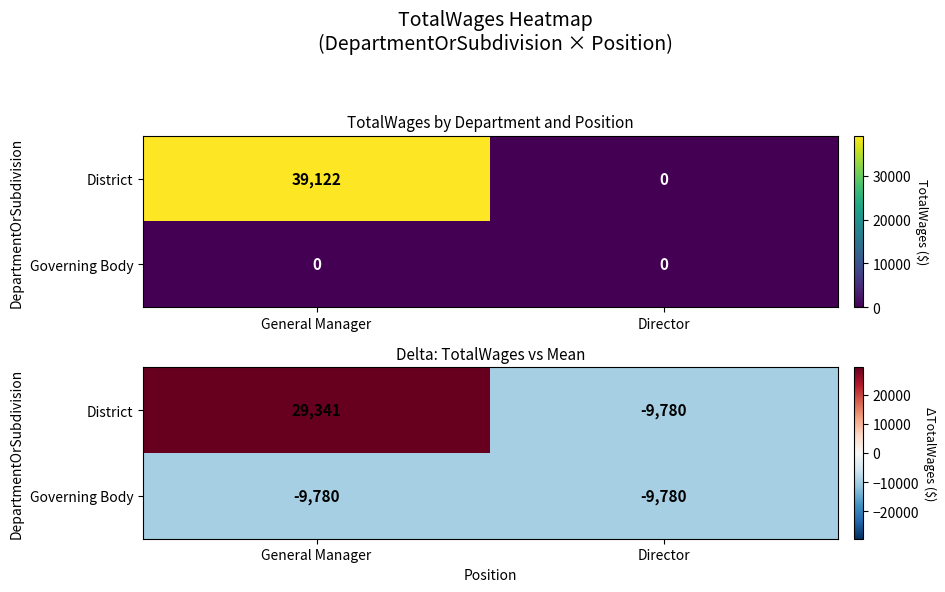

Is it true that District equals -5547.2 at Director?

False